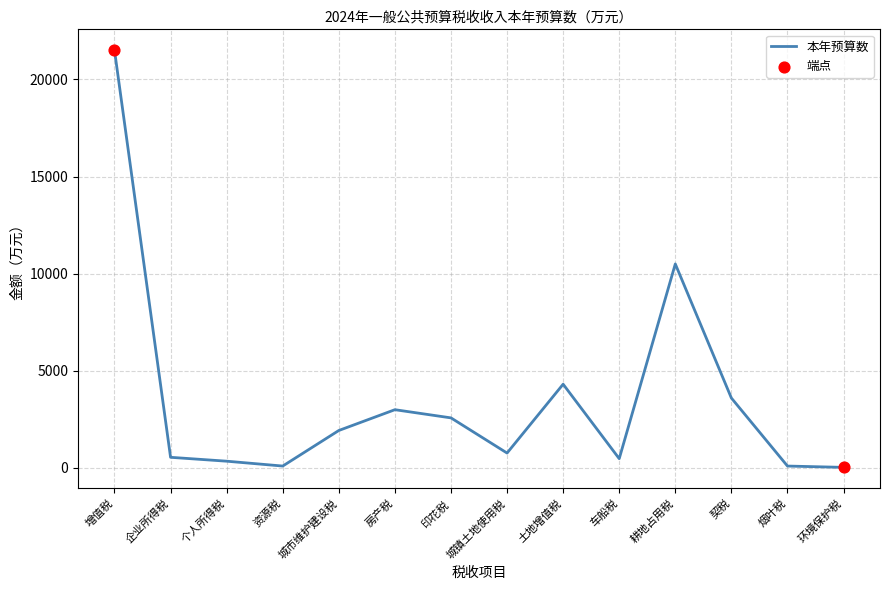

Approximately how many times larger is the value at 耕地占用税 compared to 车船税?

21.9